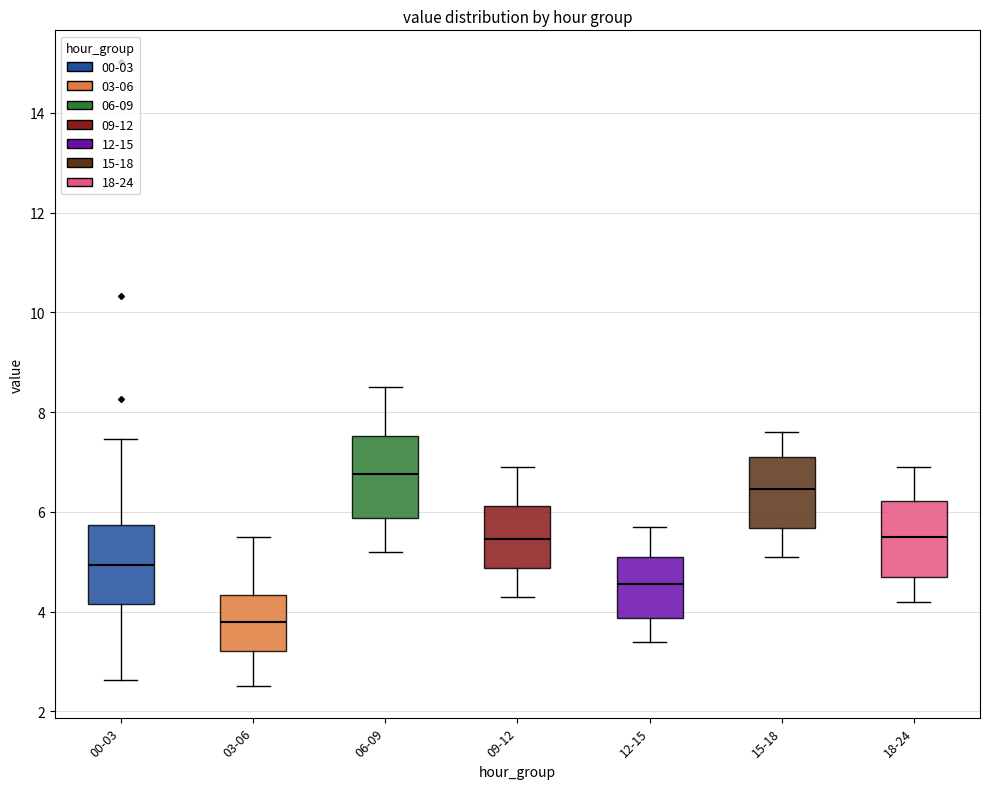

Reading left to right, read every box against the y-axis: the position of its median line, the range the box covers, and the ends of its whiskers. The values are not printed on the chart, so give them approximately, as read against the axis.

00-03: median 5.0, box 4.2 to 5.8, whiskers 2.6 to 7.4
03-06: median 3.8, box 3.2 to 4.4, whiskers 2.6 to 5.6
06-09: median 6.8, box 5.8 to 7.6, whiskers 5.2 to 8.6
09-12: median 5.4, box 4.8 to 6.2, whiskers 4.4 to 7.0
12-15: median 4.6, box 3.8 to 5.2, whiskers 3.4 to 5.8
15-18: median 6.4, box 5.6 to 7.2, whiskers 5.2 to 7.6
18-24: median 5.6, box 4.8 to 6.2, whiskers 4.2 to 7.0